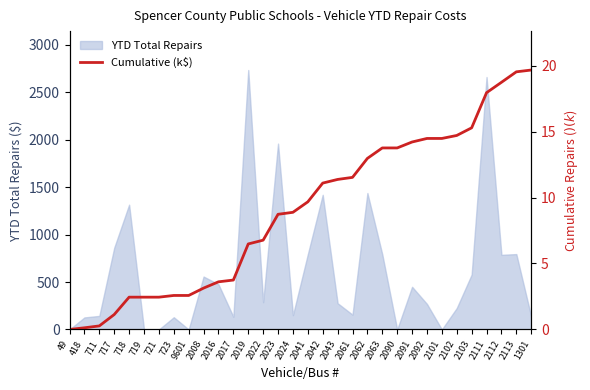

At which label is the value closest to 9?

2024